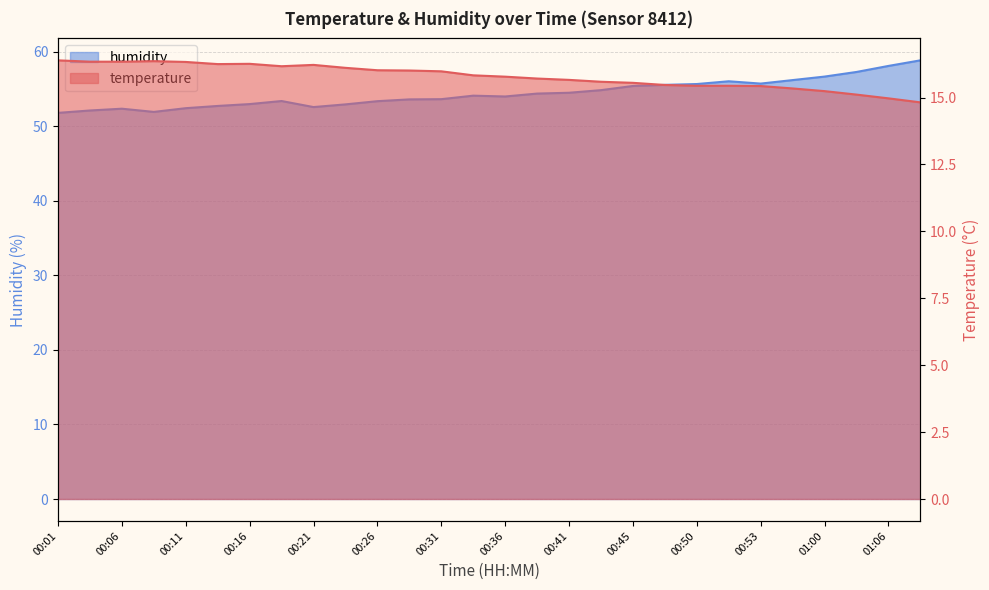

True or false: temperature and humidity cross at least once.

False